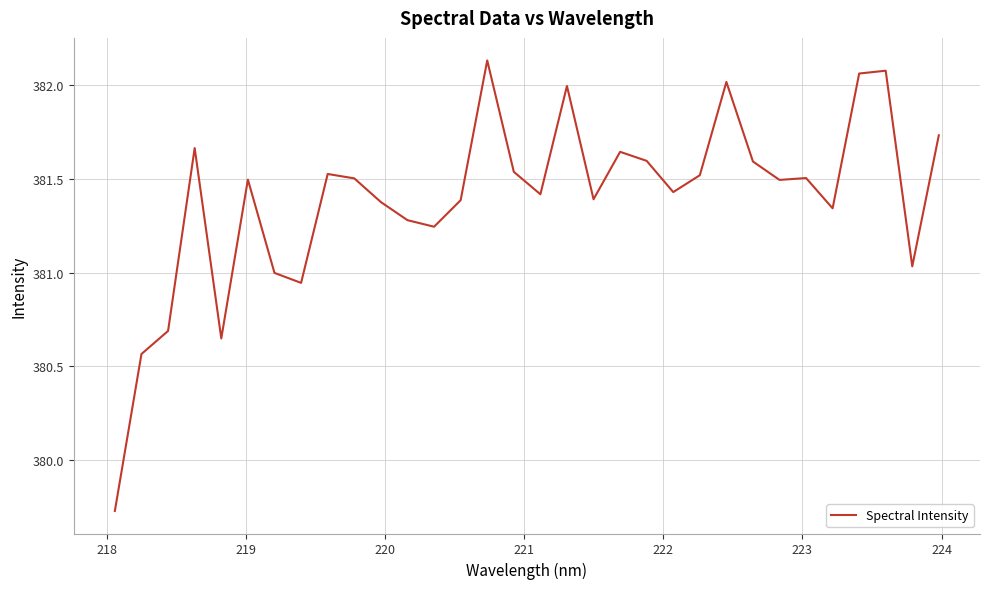

What is the difference between the maximum and minimum values?

2.4